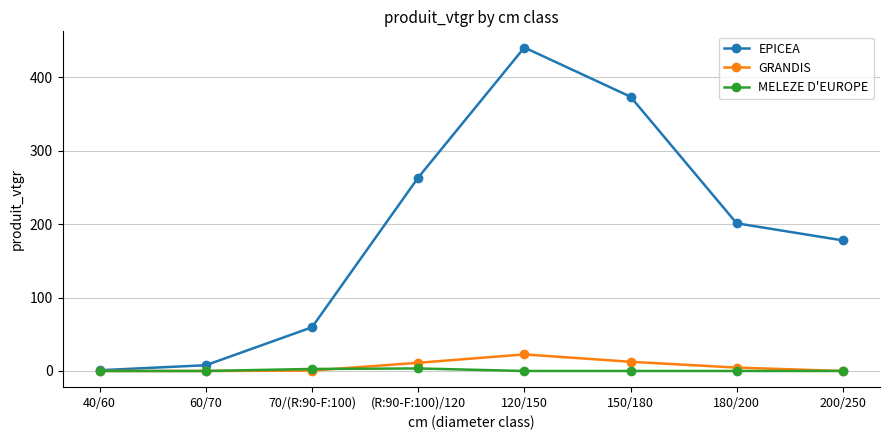

The value of GRANDIS at 120/150 is 22.6. True or false?

True